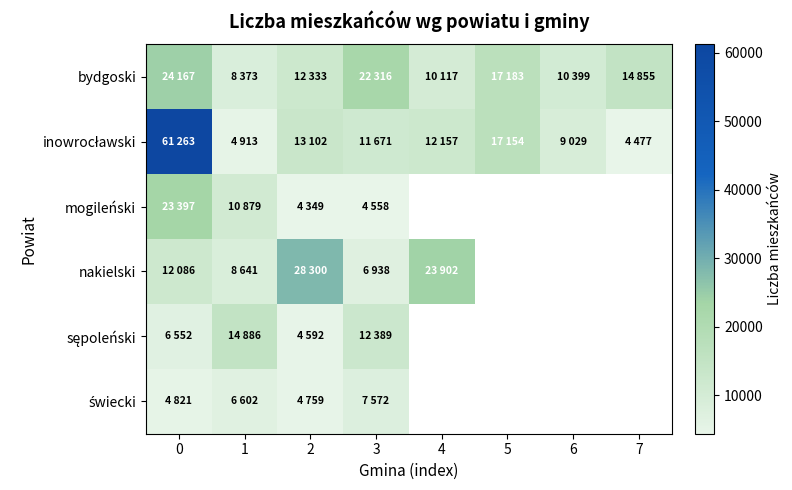

Which label corresponds to the smallest value in the chart?

2